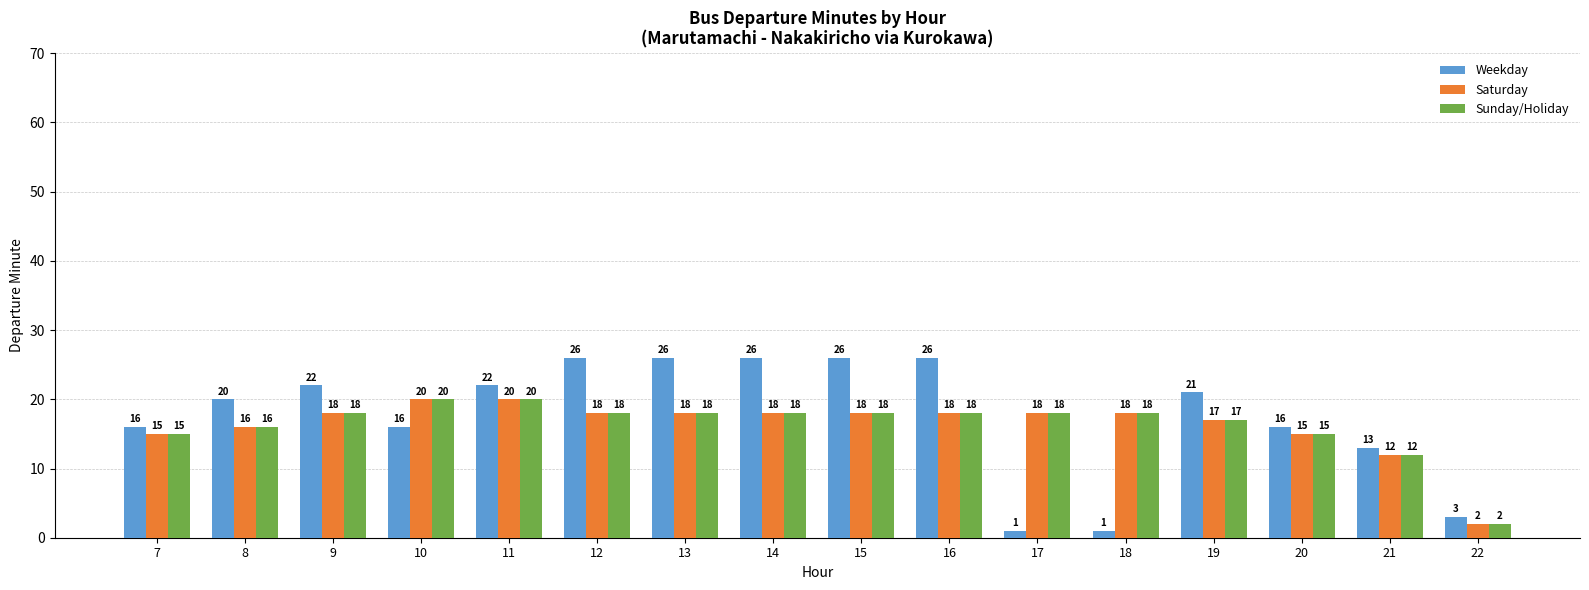

What is the value of the Weekday bar at the 7th from the left?

26